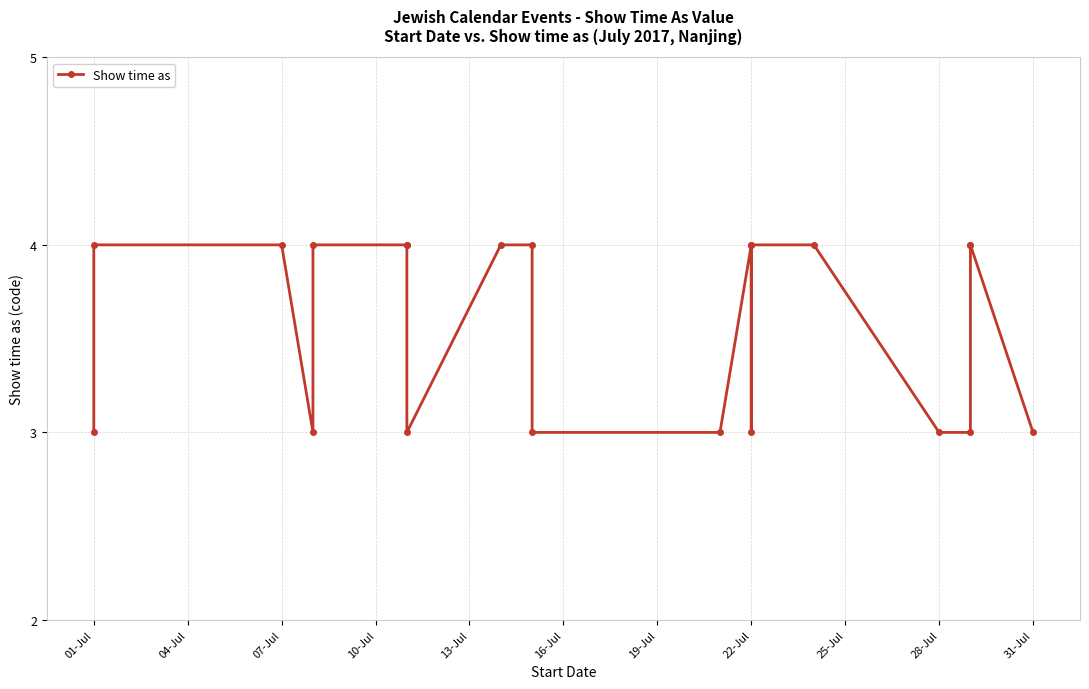

What is the average value?

4